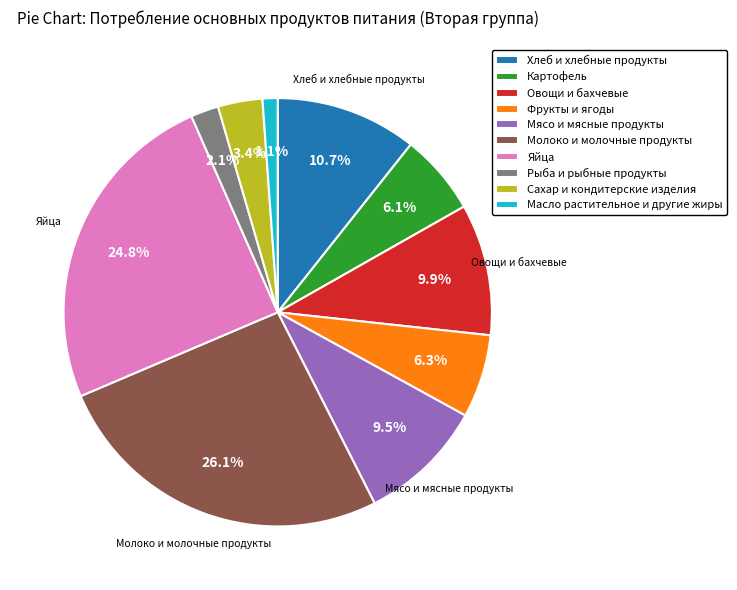

Is it true that Овощи и бахчевые is 10% of the pie?

True